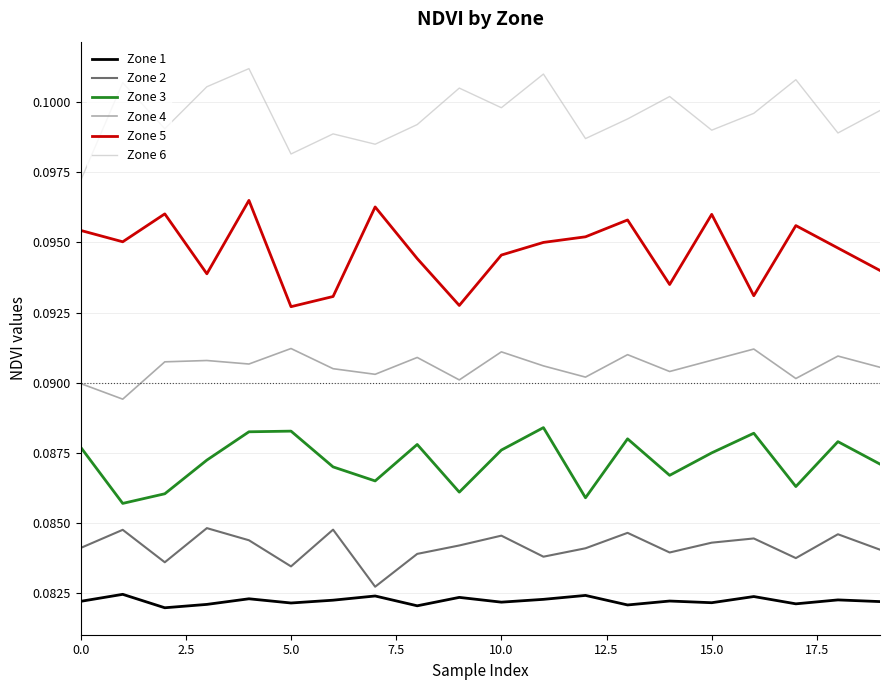

Which series has the largest total across all categories?

Zone 6